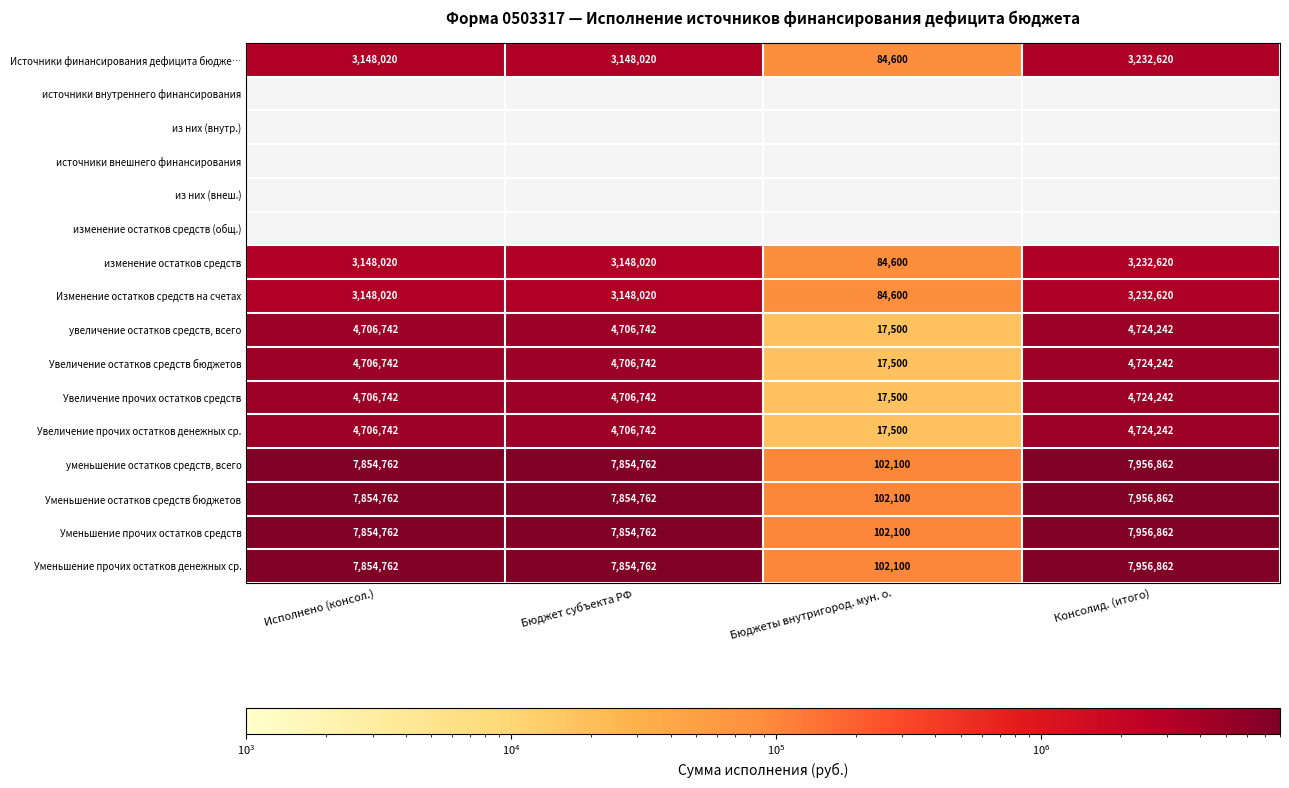

Which category has the highest value in the Увеличение остатков средств бюджетов series?

Консолид. (итого)